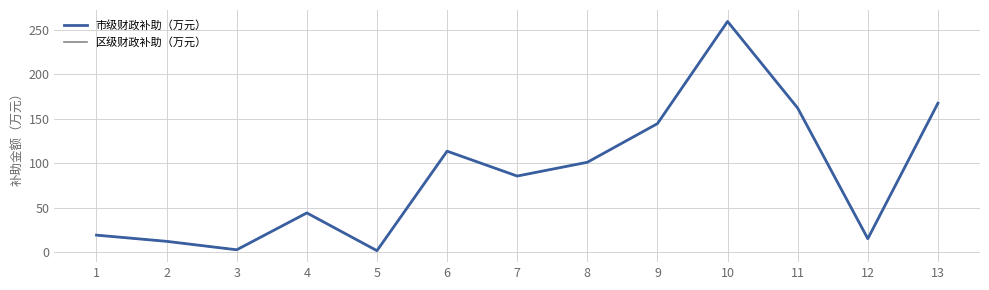

Where is the first local maximum for 区级财政补助（万元）?

4